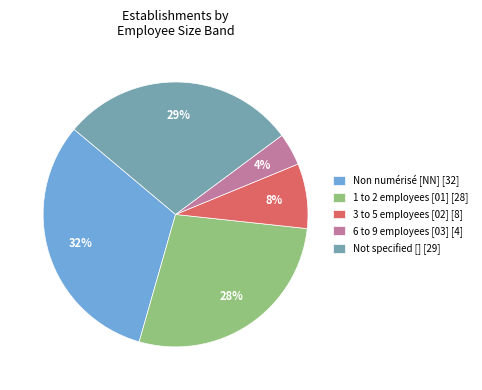

Combined, do 6 to 9 employees [03] [4] and 1 to 2 employees [01] [28] account for over 50%?

No